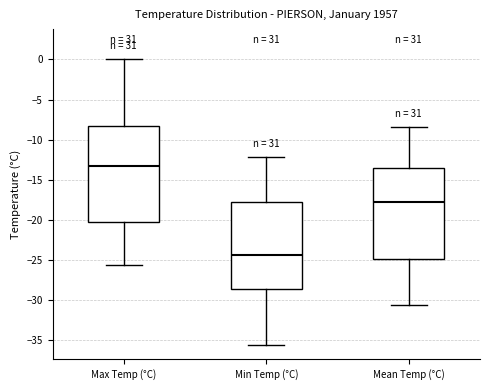

Reading left to right, read every box against the y-axis: the position of its median line, the range the box covers, and the ends of its whiskers. The values are not printed on the chart, so give them approximately, as read against the axis.

Max Temp (°C): median -13.5, box -20.5 to -8.5, whiskers -25.5 to 0.0
Min Temp (°C): median -24.5, box -28.5 to -18.0, whiskers -35.5 to -12.0
Mean Temp (°C): median -18.0, box -25.0 to -13.5, whiskers -30.5 to -8.5